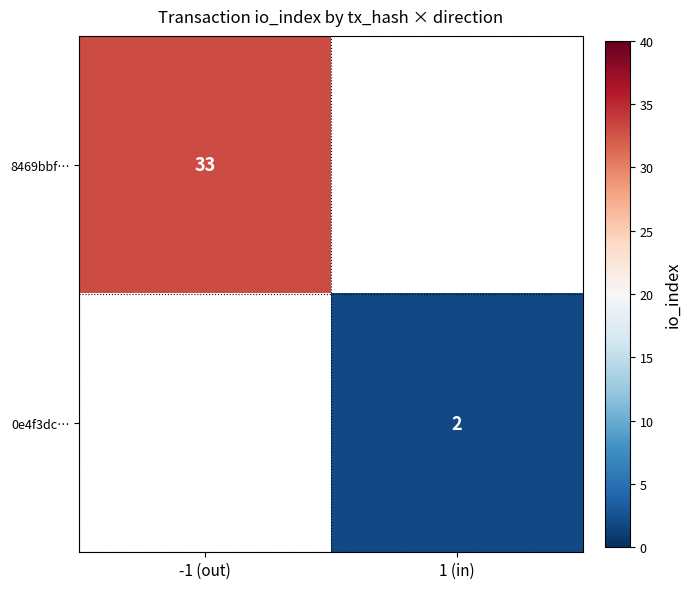

How many categories are shown in the chart?

2